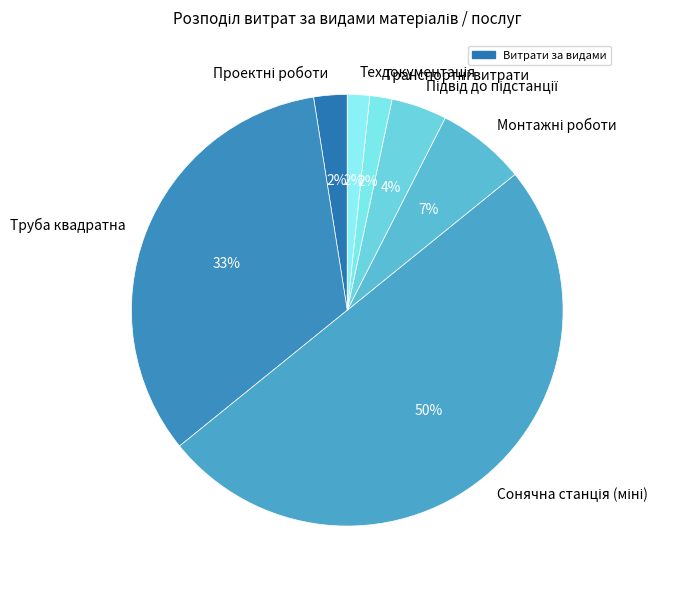

The Труба квадратна slice represents 33% of the pie. True or false?

True